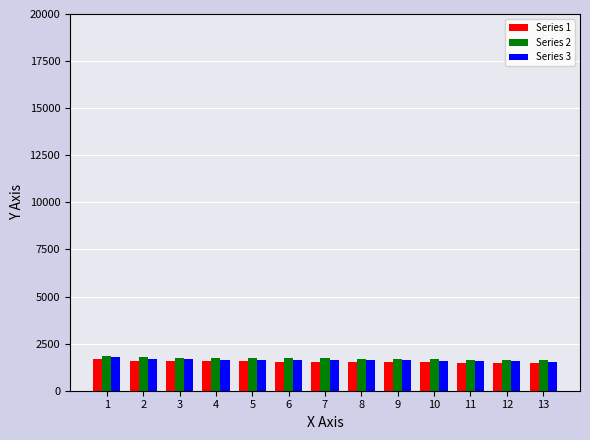

The value of Series 1 at 3 is 1581.3. True or false?

True